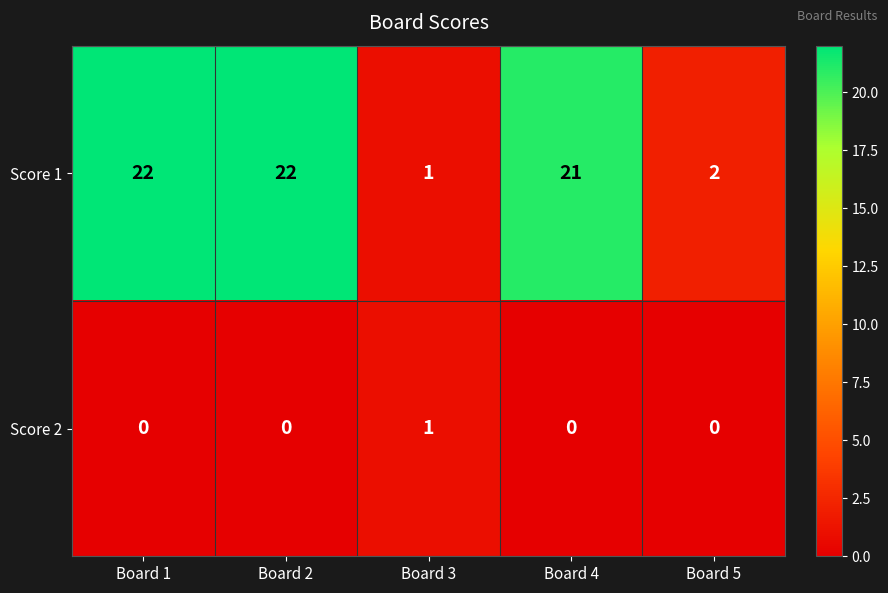

The Score 2 series shows 1 at Board 3. True or false?

True